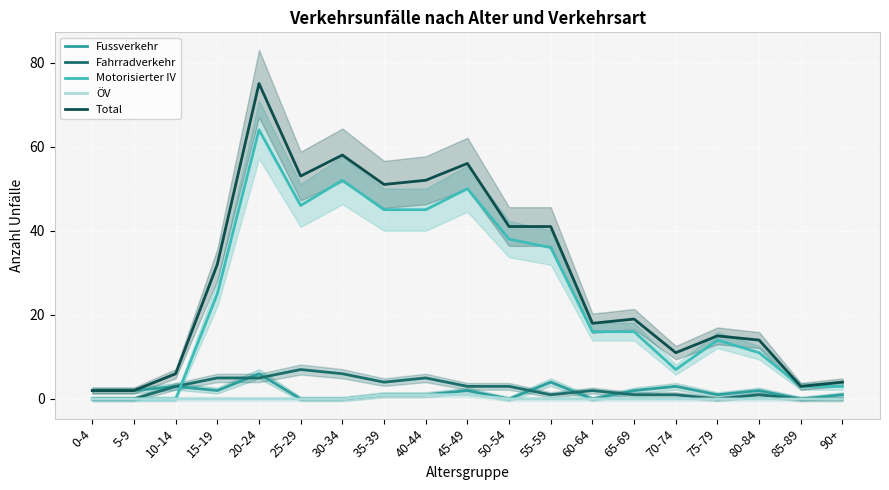

True or false: Total has a value of 56 at 45-49.

True